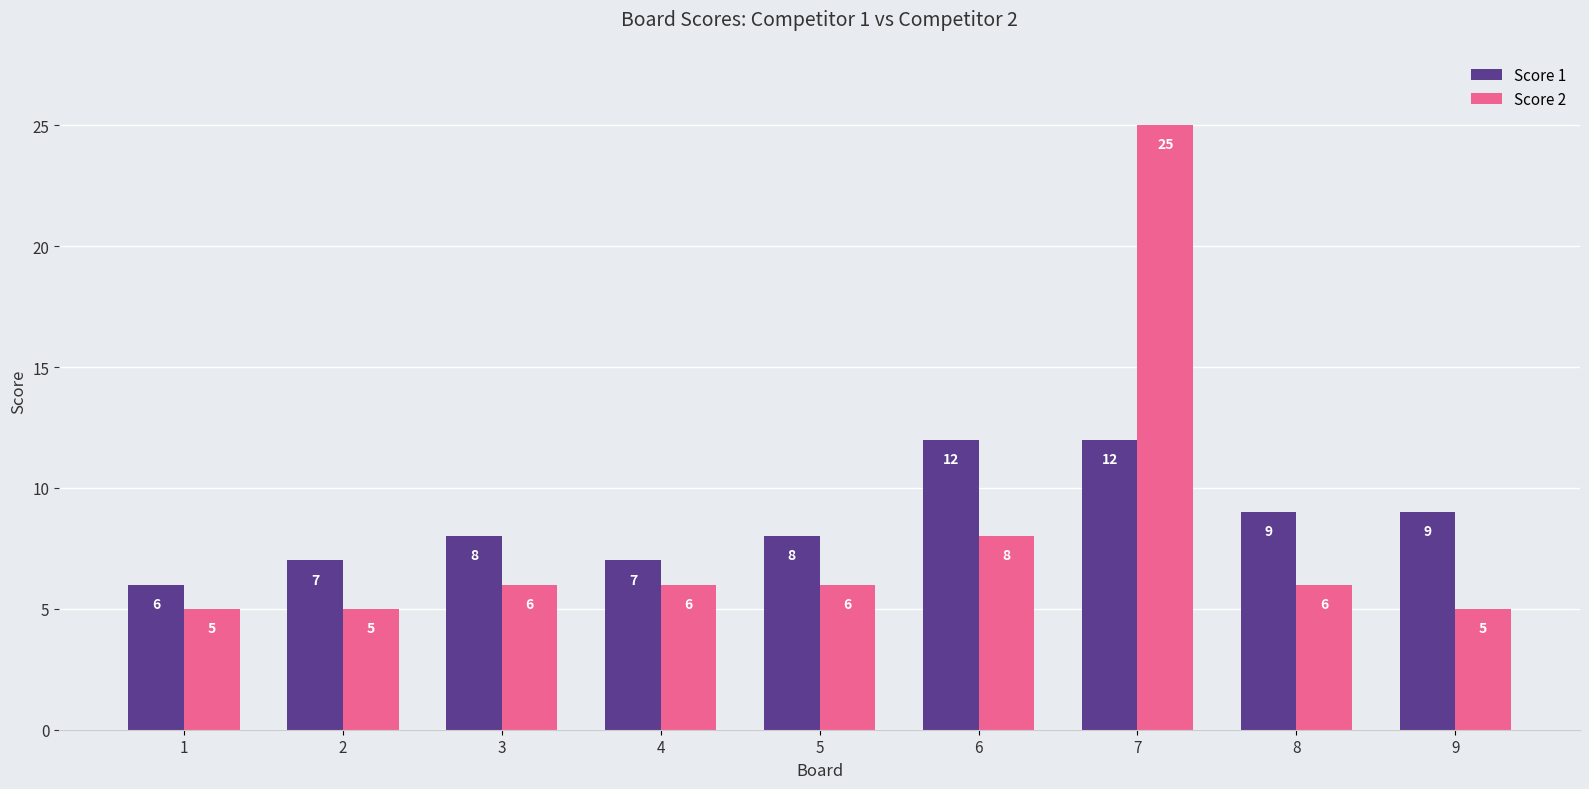

Does the chart contain any negative values?

No